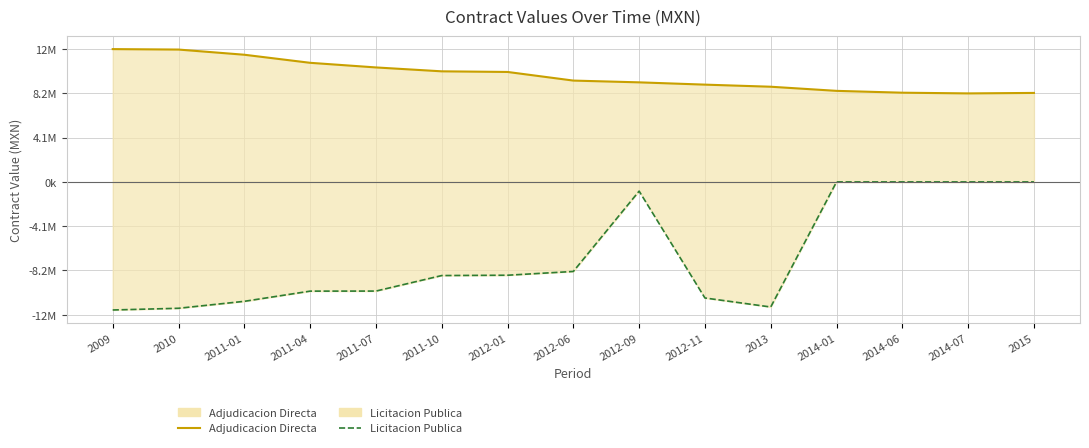

Reading right to left, extract all data points from this chart.

Adjudicacion Directa (line): 2015=8269030.6	2014-07=8225190.5	2014-06=8290061.6	2014-01=8461318.4	2013=8844959.5	2012-11=9039569.9	2012-09=9251594.7	2012-06=9416038.0	2012-01=10217558.4	2011-10=10275889.1	2011-07=10637498.3	2011-04=11067279.4	2011-01=11816821.2	2010=12298700.8	2009=12340335.7
Licitacion Publica (line): 2015=-0.0	2014-07=-0.0	2014-06=-0.0	2014-01=-0.0	2013=-11620938.0	2012-11=-10783302.0	2012-09=-853359.8	2012-06=-8318929.0	2012-01=-8668680.0	2011-10=-8698557.0	2011-07=-10141346.9	2011-04=-10146649.6	2011-01=-11093634.5	2010=-11739747.0	2009=-11898289.4